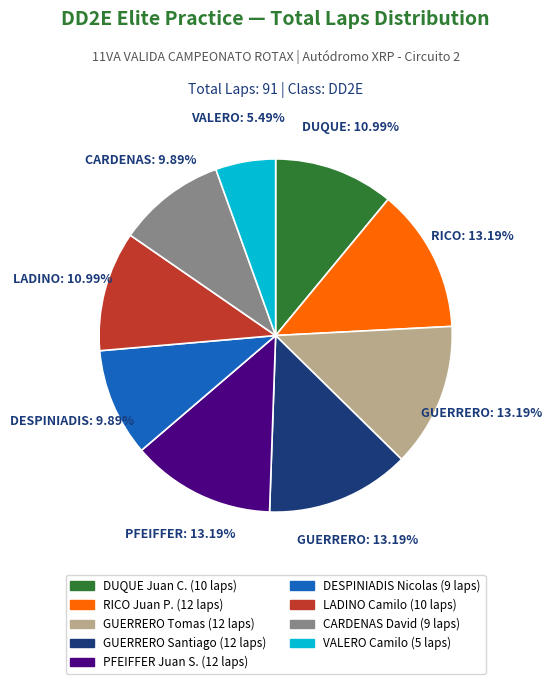

Does any single category account for the majority?

No